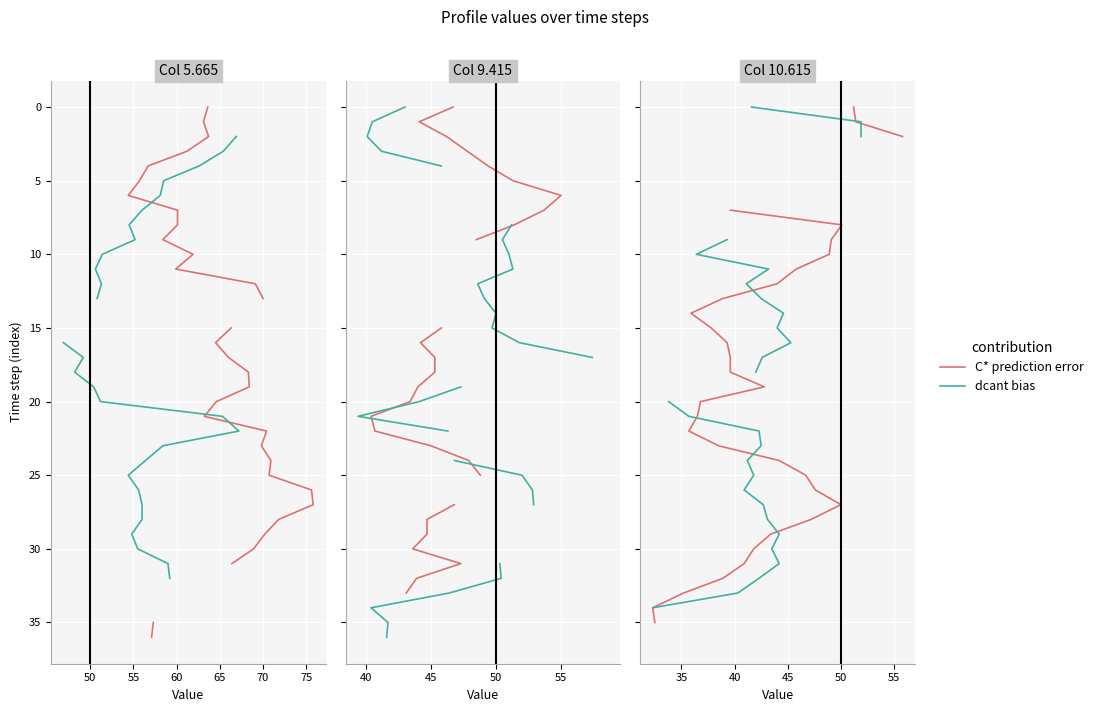

How many series are shown in this chart?

2